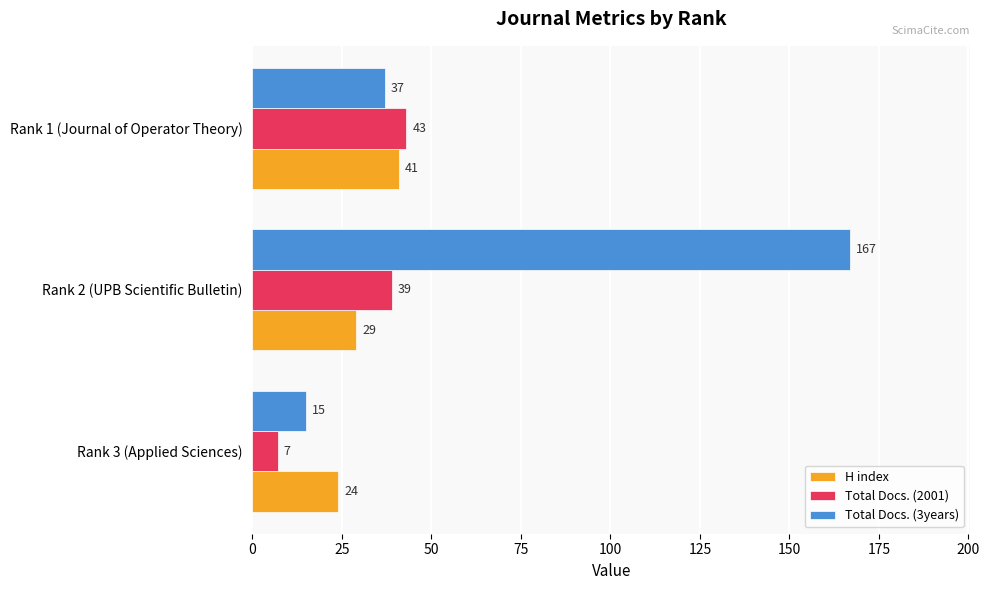

How many Total Docs. (2001) values are between 7 and 43?

3